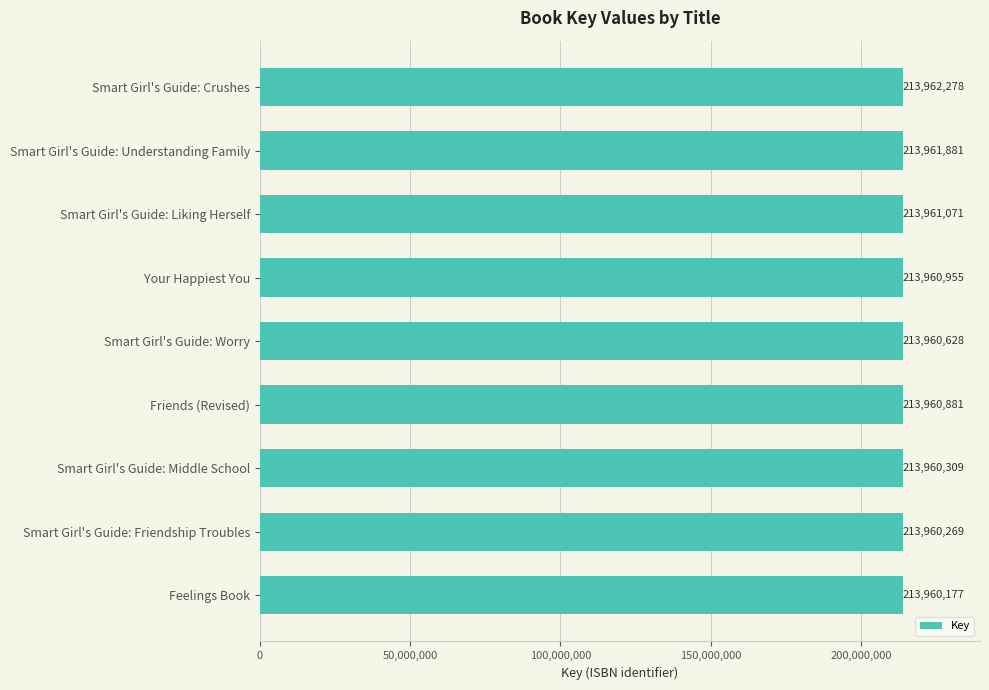

What is the difference between the maximum and minimum values?

2101